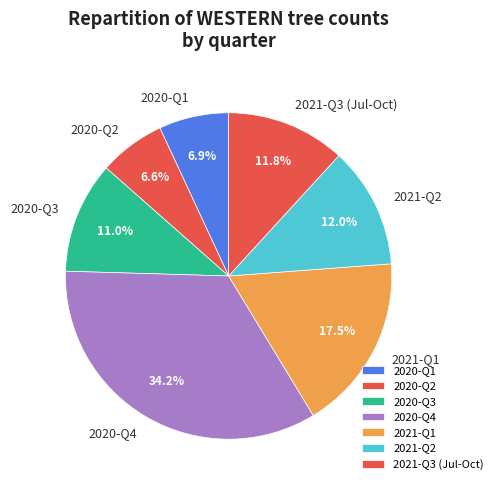

Which slice is the largest?

2020-Q4